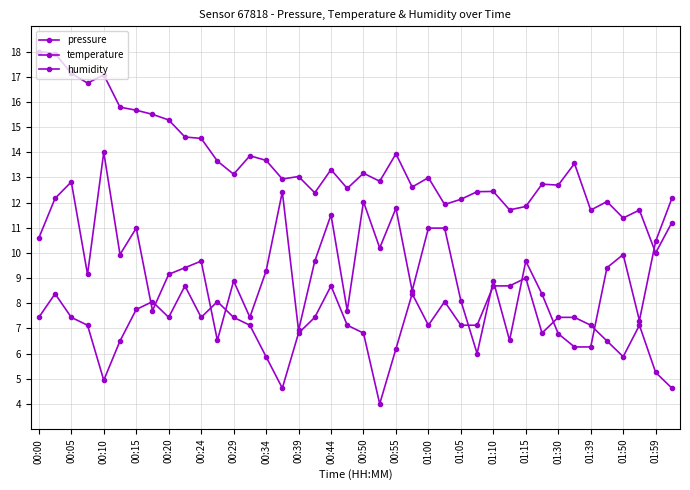

Reading left to right, what are all the values shown in this chart?

pressure: 18.0	17.9	17.1	16.7	17.1	15.8	15.7	15.5	15.3	14.6	14.5	13.6	13.1	13.9	13.7	12.9	13.0	12.4	13.3	12.6	13.2	12.8	13.9	12.6	13.0	11.9	12.1	12.4	12.4	11.7	11.8	12.7	12.7	13.6	11.7	12.0	11.4	11.7	10.0	11.2
temperature: 7.4	8.4	7.4	7.1	4.9	6.5	7.8	8.1	7.4	8.7	7.4	8.1	7.4	7.1	5.9	4.6	6.8	7.4	8.7	7.1	6.8	4.0	6.2	8.4	7.1	8.1	7.1	7.1	8.7	8.7	9.0	6.8	7.4	7.4	7.1	6.5	5.9	7.1	5.2	4.6
humidity: 10.6	12.2	12.8	9.1	14.0	9.9	11.0	7.7	9.1	9.4	9.7	6.5	8.9	7.4	9.3	12.4	6.9	9.7	11.5	7.7	12.0	10.2	11.8	8.5	11.0	11.0	8.1	6.0	8.9	6.5	9.7	8.4	6.8	6.3	6.3	9.4	9.9	7.3	10.5	12.2